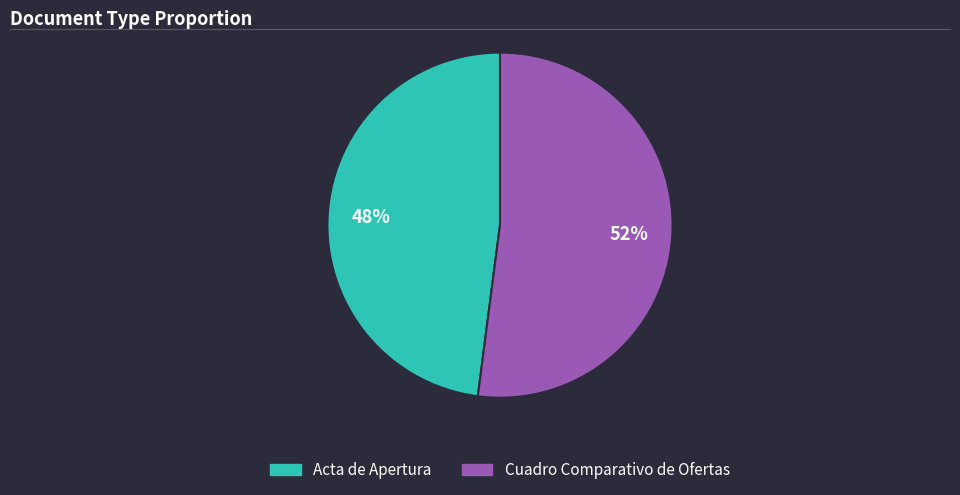

Is it true that Cuadro Comparativo de Ofertas is 52% of the pie?

True